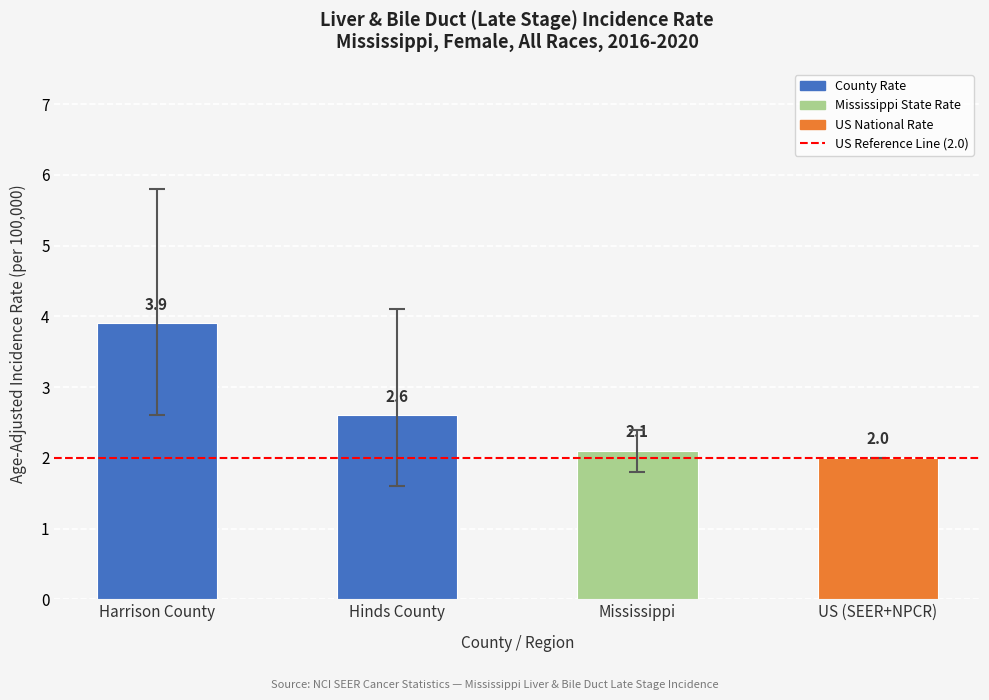

What is the label of the 3rd bar from the right?

Hinds County